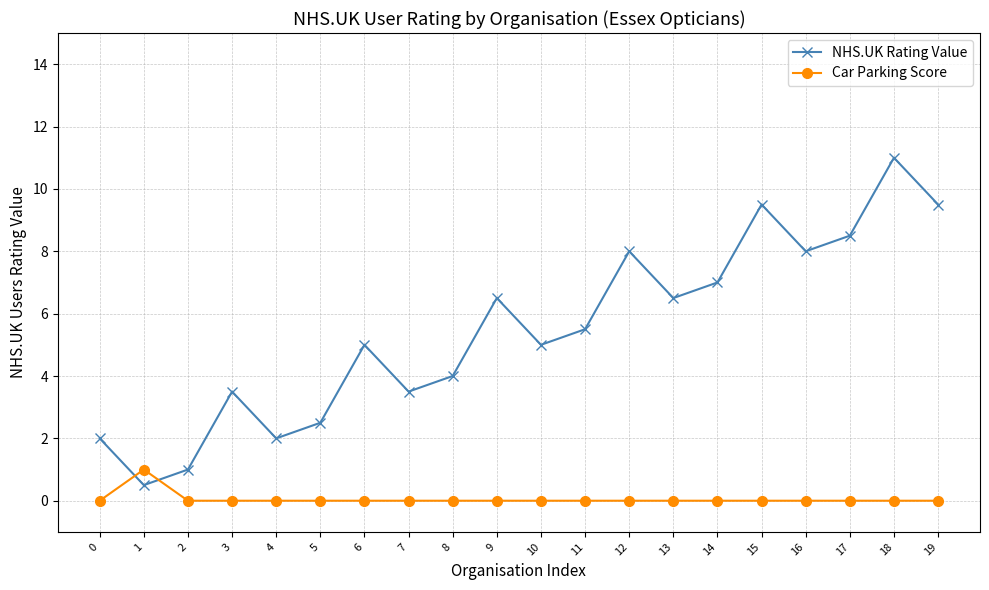

Rank the series by their average value, from highest to lowest.

NHS.UK Rating Value, Car Parking Score